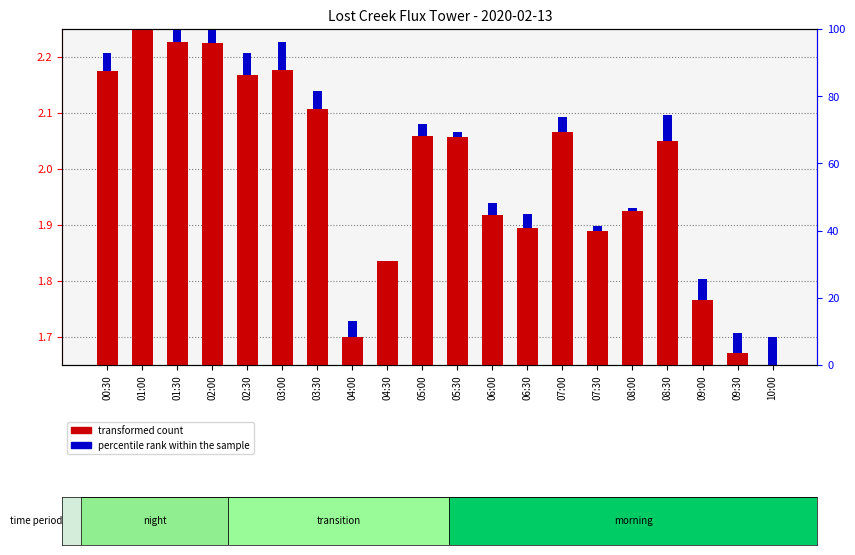

The transformed count series shows 0.1 at 04:30. True or false?

False